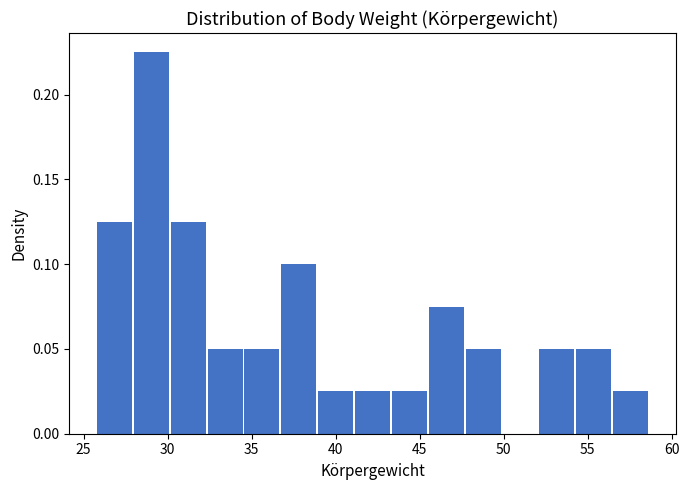

Reading left to right, list every bar in this chart as the range it spans on the x-axis followed by its height. Neither the bar edges nor the heights are printed on the chart, so give them approximately, as read against the axes.

26.0 to 28.0: 0.125
28.0 to 30.0: 0.225
30.0 to 32.5: 0.125
32.5 to 34.5: 0.050
34.5 to 37.0: 0.050
37.0 to 39.0: 0.100
39.0 to 41.0: 0.025
41.0 to 43.5: 0.025
43.5 to 45.5: 0.025
45.5 to 47.5: 0.075
47.5 to 50.0: 0.050
50.0 to 52.0: 0
52.0 to 54.5: 0.050
54.5 to 56.5: 0.050
56.5 to 58.5: 0.025